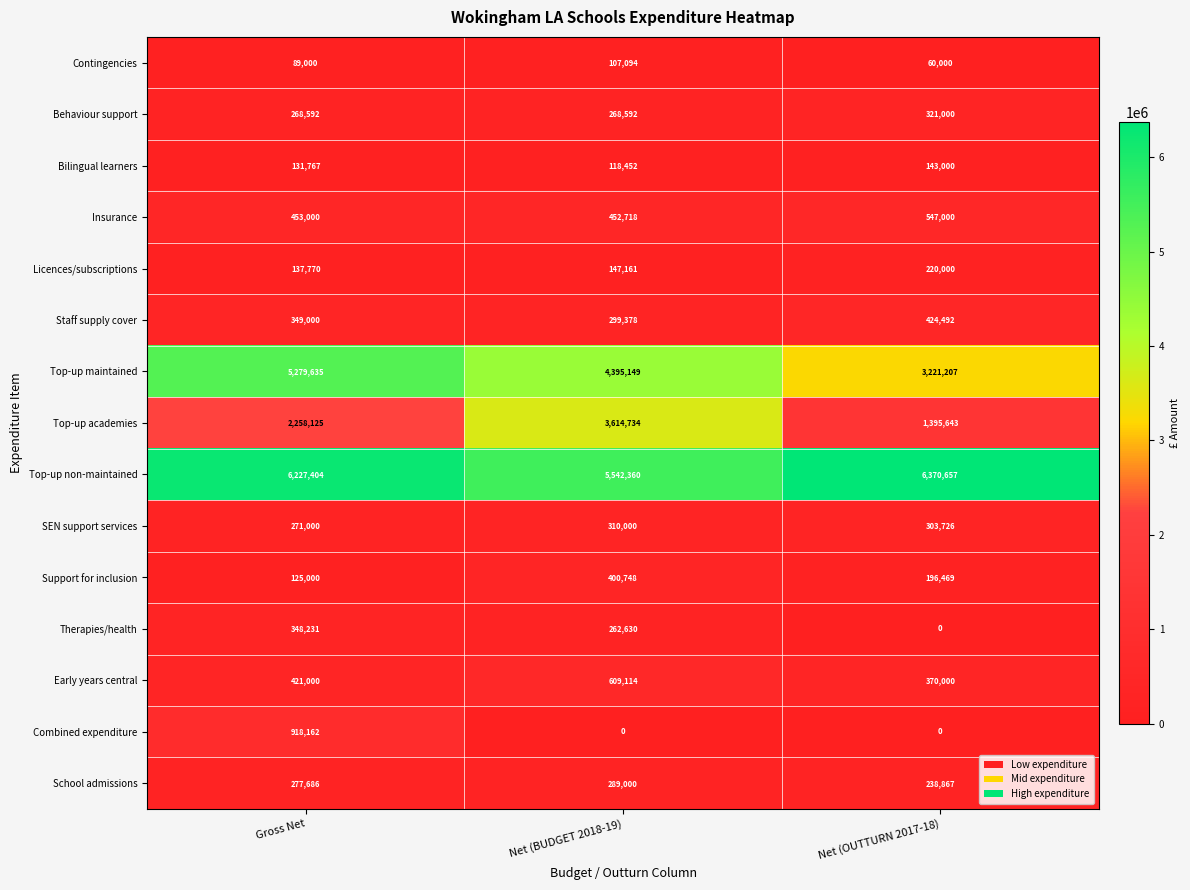

At how many categories does at least one series exceed 1761263?

3